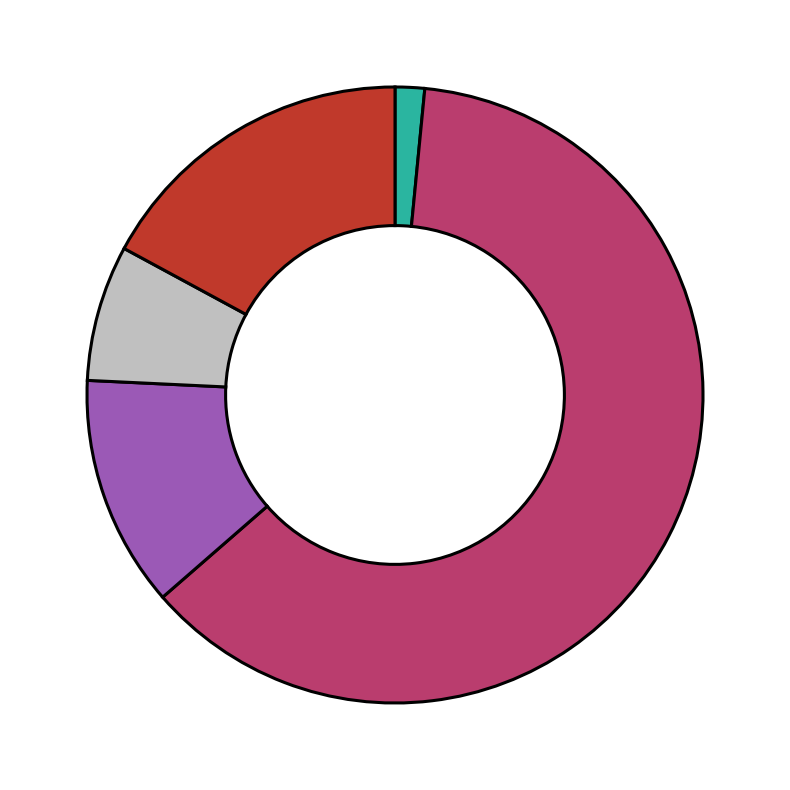

Is there a majority slice in this chart?

Yes